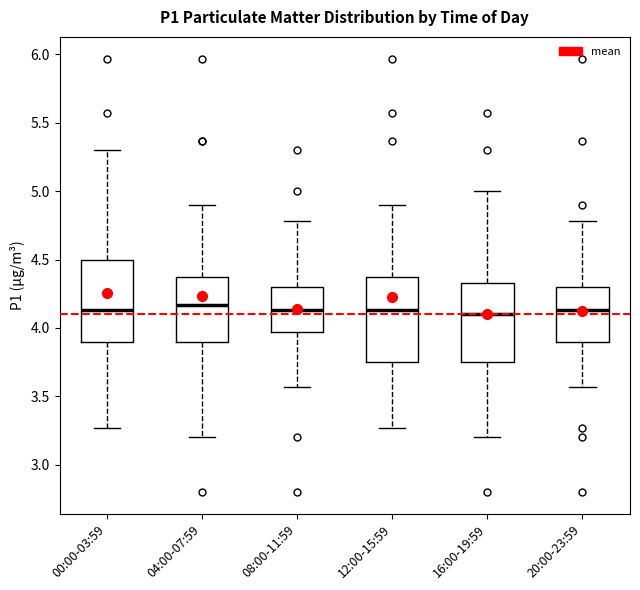

Reading left to right, read every box against the y-axis: the position of its median line, the range the box covers, and the ends of its whiskers. The values are not printed on the chart, so give them approximately, as read against the axis.

00:00-03:59: median 4.15, box 3.90 to 4.50, whiskers 3.25 to 5.30
04:00-07:59: median 4.15, box 3.90 to 4.35, whiskers 3.20 to 4.90
08:00-11:59: median 4.15, box 3.95 to 4.30, whiskers 3.55 to 4.80
12:00-15:59: median 4.15, box 3.75 to 4.35, whiskers 3.25 to 4.90
16:00-19:59: median 4.10, box 3.75 to 4.35, whiskers 3.20 to 5.00
20:00-23:59: median 4.15, box 3.90 to 4.30, whiskers 3.55 to 4.80